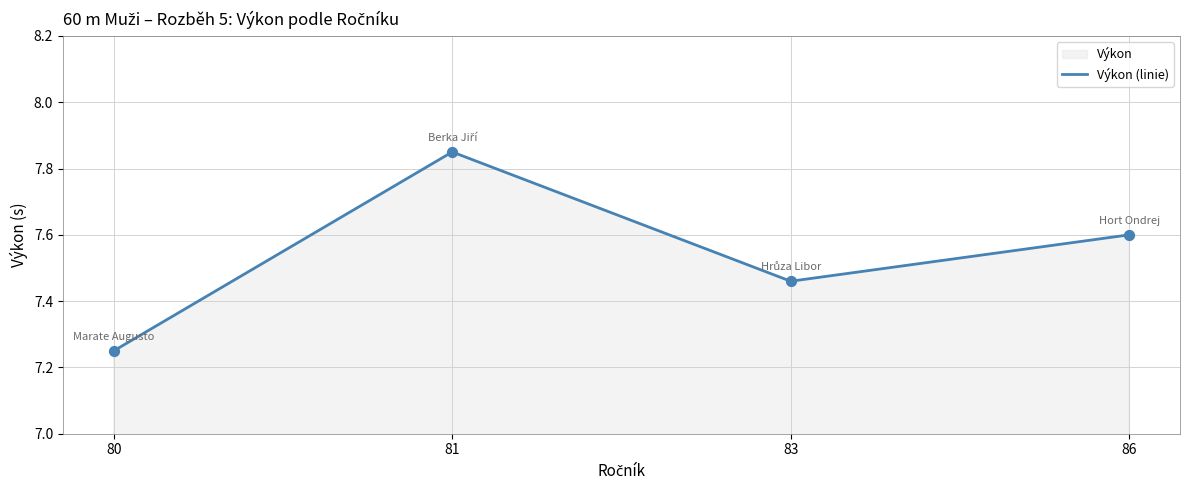

Between 83 and 80, which is larger?

83